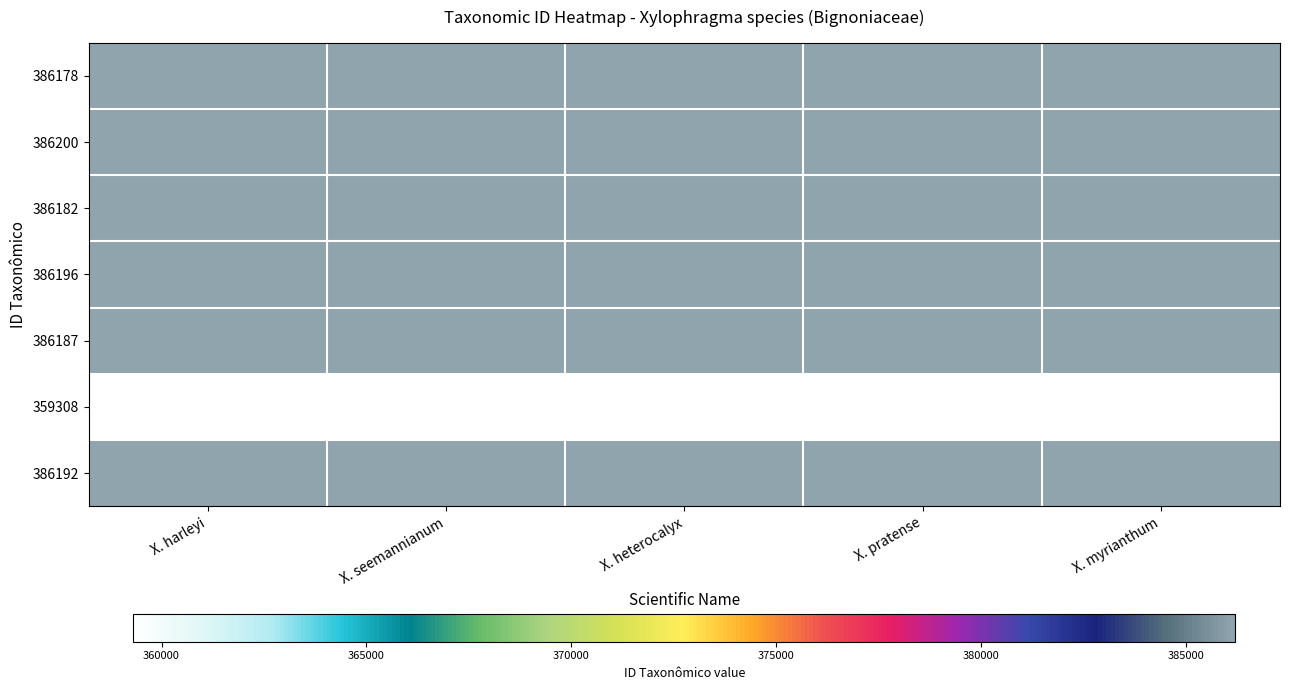

Reading left to right, list all the values displayed in this chart.

386178: X. harleyi=386178	X. seemannianum=386200	X. heterocalyx=386182	X. pratense=386196	X. myrianthum=386187
386200: X. harleyi=386175	X. seemannianum=386175	X. heterocalyx=386175	X. pratense=386175	X. myrianthum=386175
386182: X. harleyi=386182	X. seemannianum=386182	X. heterocalyx=386178	X. pratense=386178	X. myrianthum=386178
386196: X. harleyi=386196	X. seemannianum=386196	X. heterocalyx=386196	X. pratense=386182	X. myrianthum=386182
386187: X. harleyi=386187	X. seemannianum=386187	X. heterocalyx=386187	X. pratense=386187	X. myrianthum=386196
359308: X. harleyi=359308	X. seemannianum=359308	X. heterocalyx=359308	X. pratense=359308	X. myrianthum=359308
386192: X. harleyi=386192	X. seemannianum=386192	X. heterocalyx=386192	X. pratense=386192	X. myrianthum=386192